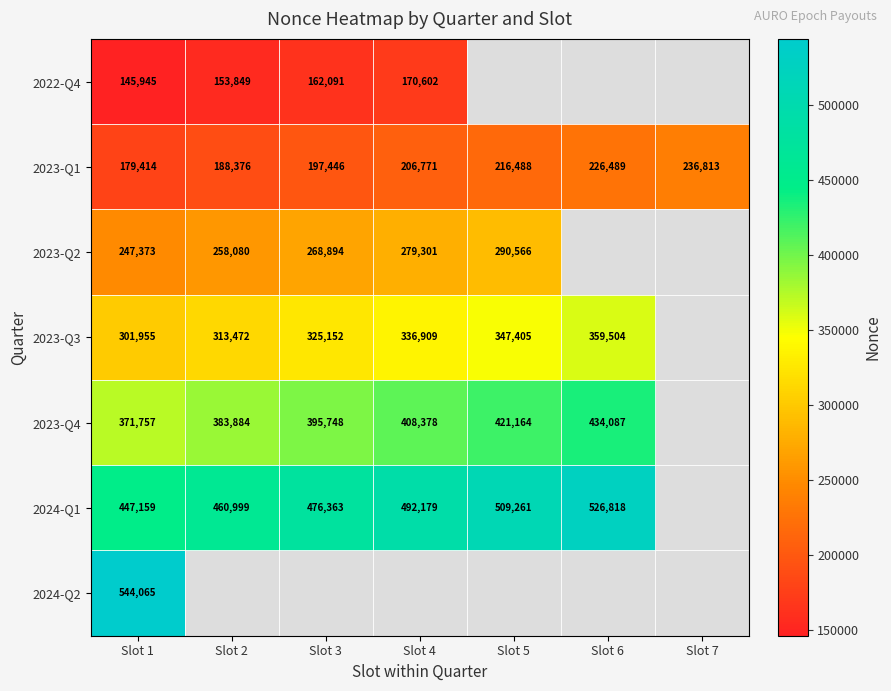

What is the difference between the 2023-Q3 values at Slot 1 and Slot 3?

23197